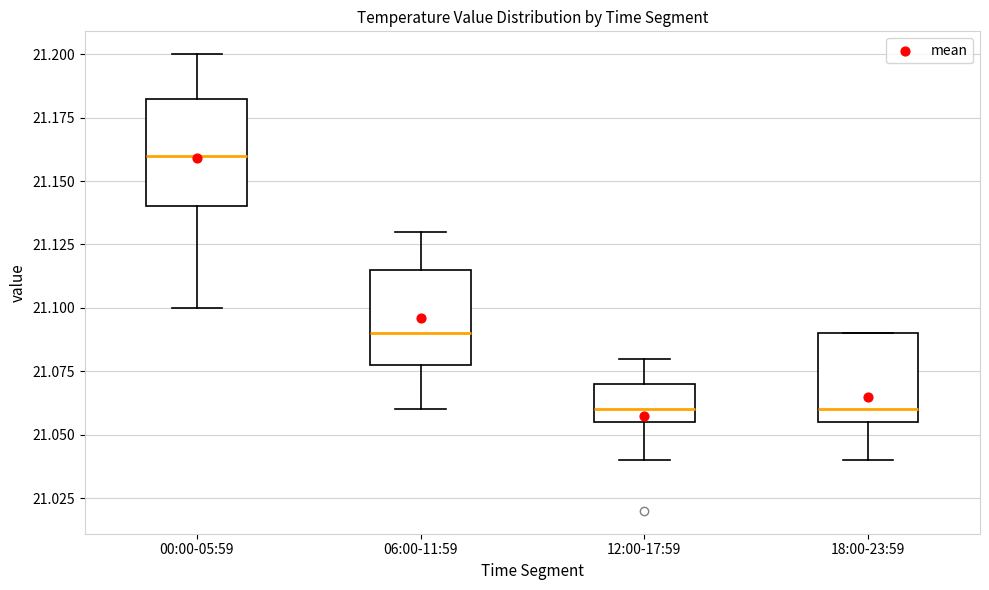

Which box has the highest median line?

00:00-05:59